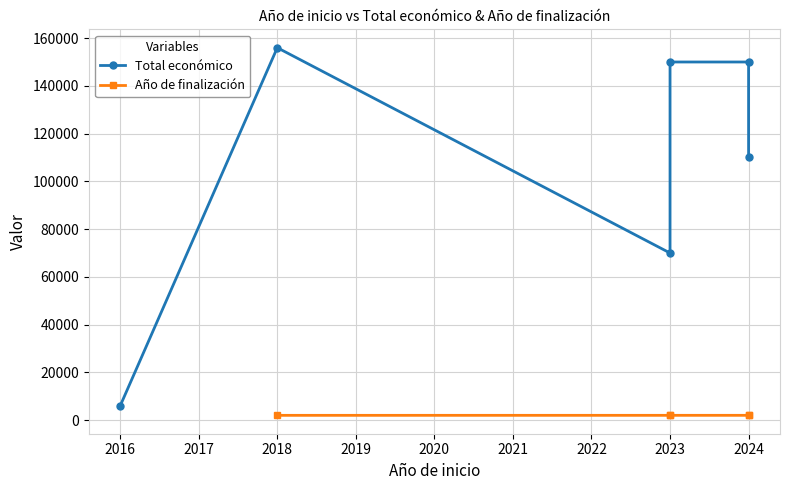

True or false: the data has more than 2 interior local peaks.

False